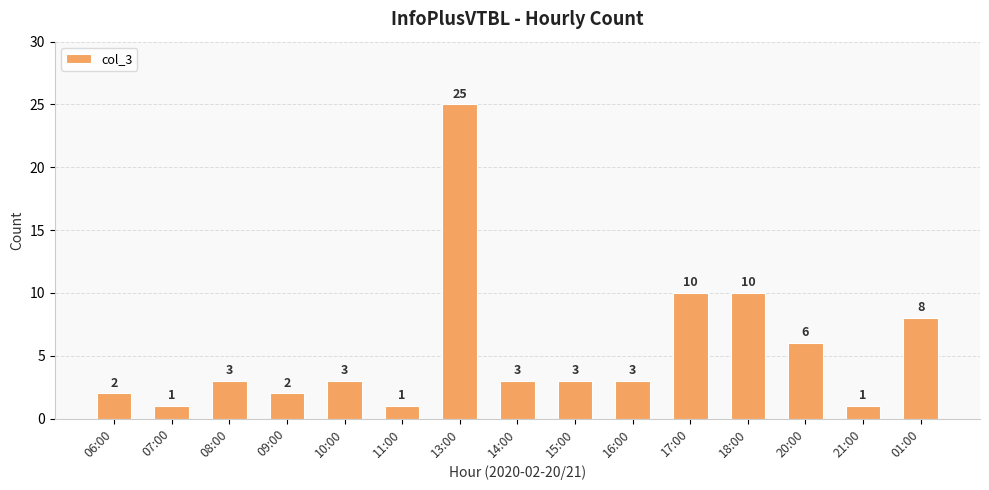

True or false: the data shows 1 at 06:00.

False